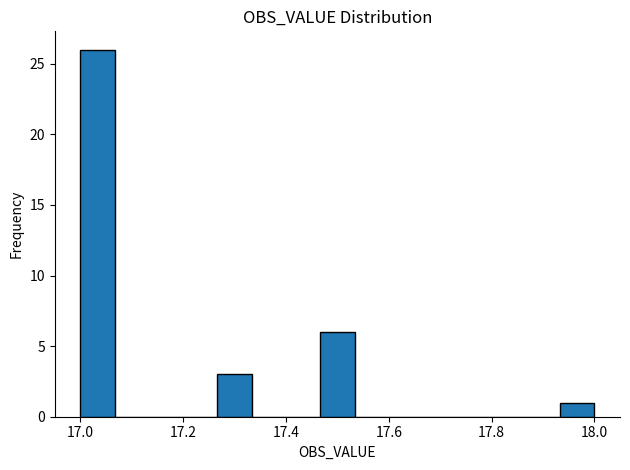

Around what value on the x-axis is the tallest bar? Give the approximate position of its centre, as read against the axis.

17.04